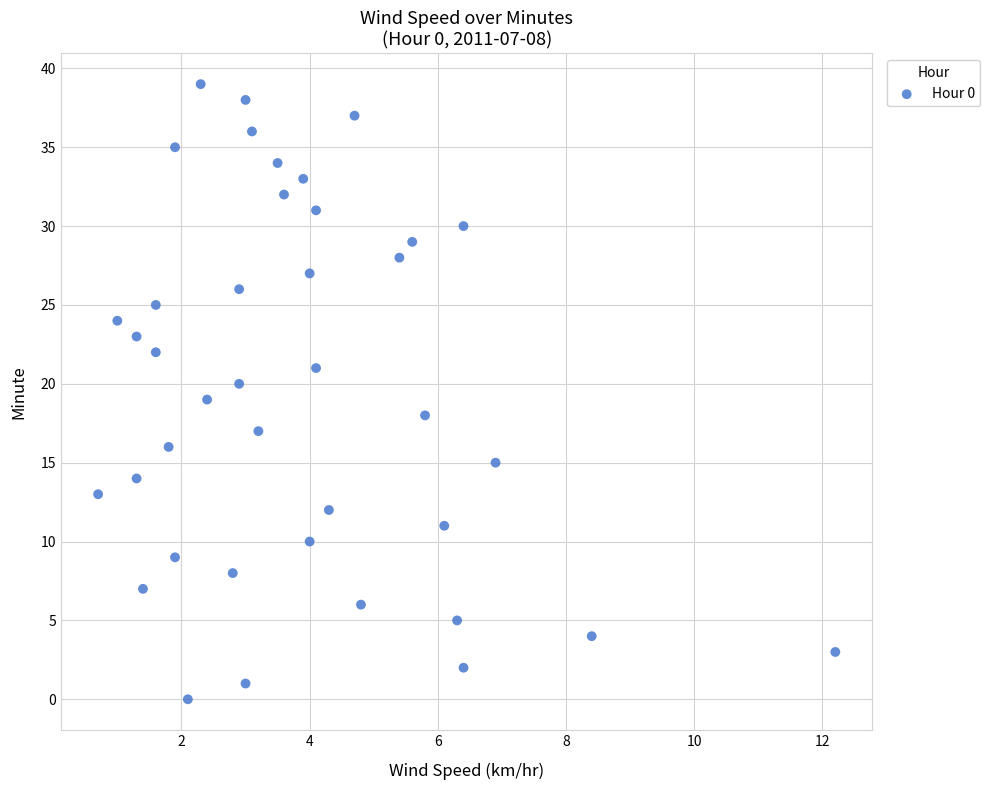

What is the range of Y values (max minus min)?

39